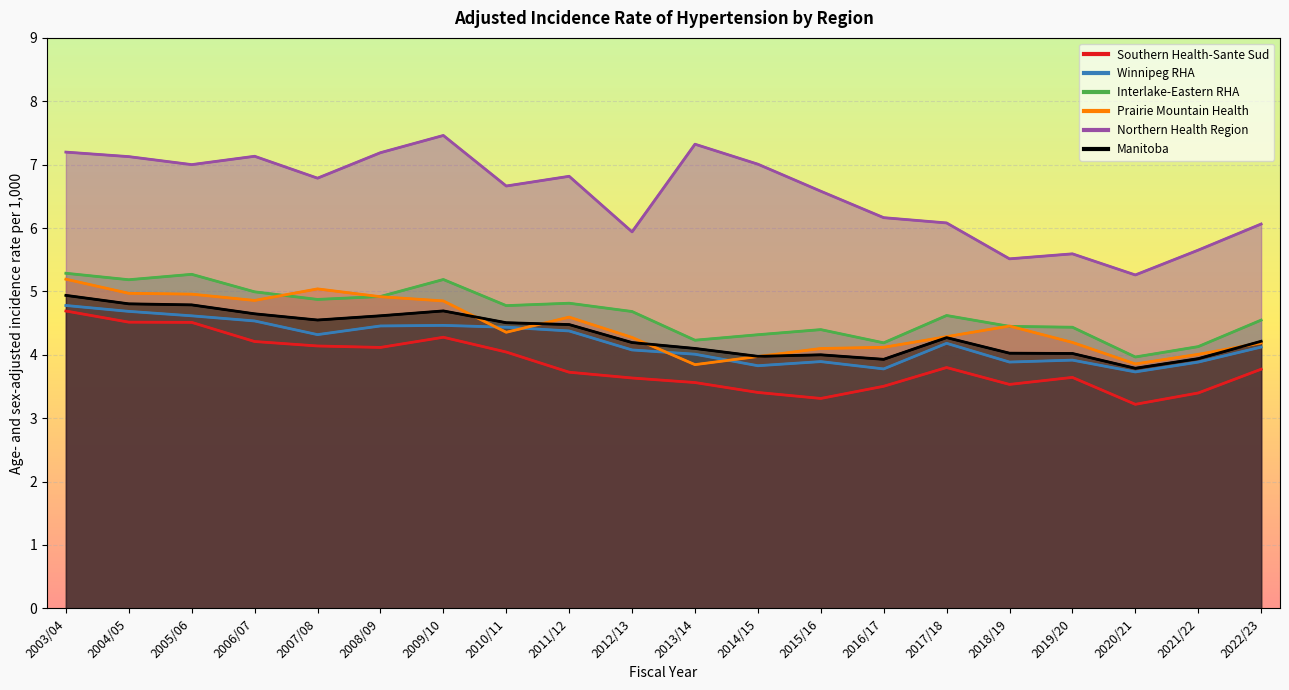

How many data points does each series have?

20